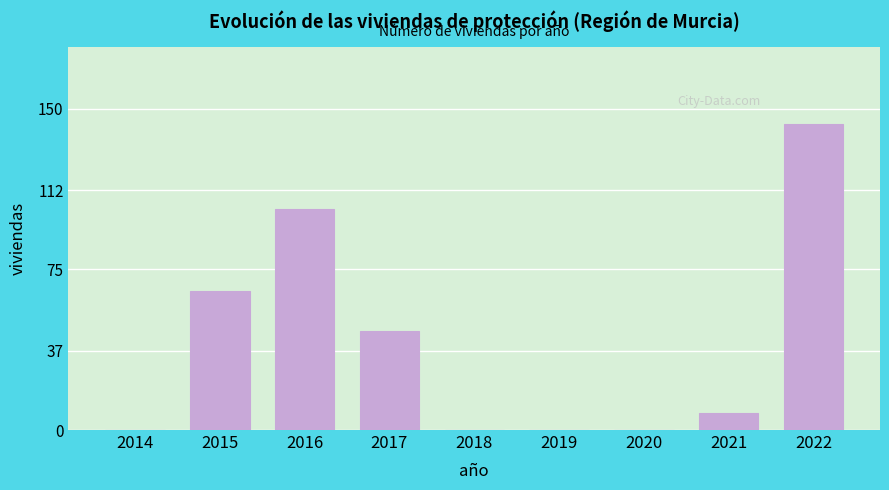

Reading left to right, what are all the values shown in this chart?

2014=0	2015=65	2016=103	2017=46	2018=0	2019=0	2020=0	2021=8	2022=143